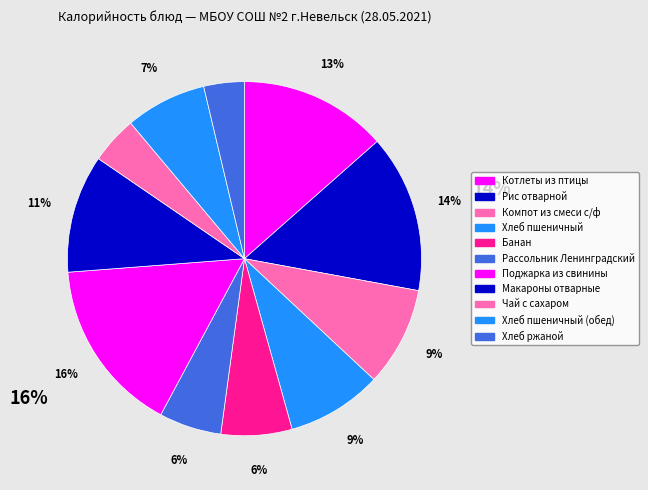

Count the number of slices in the pie.

11